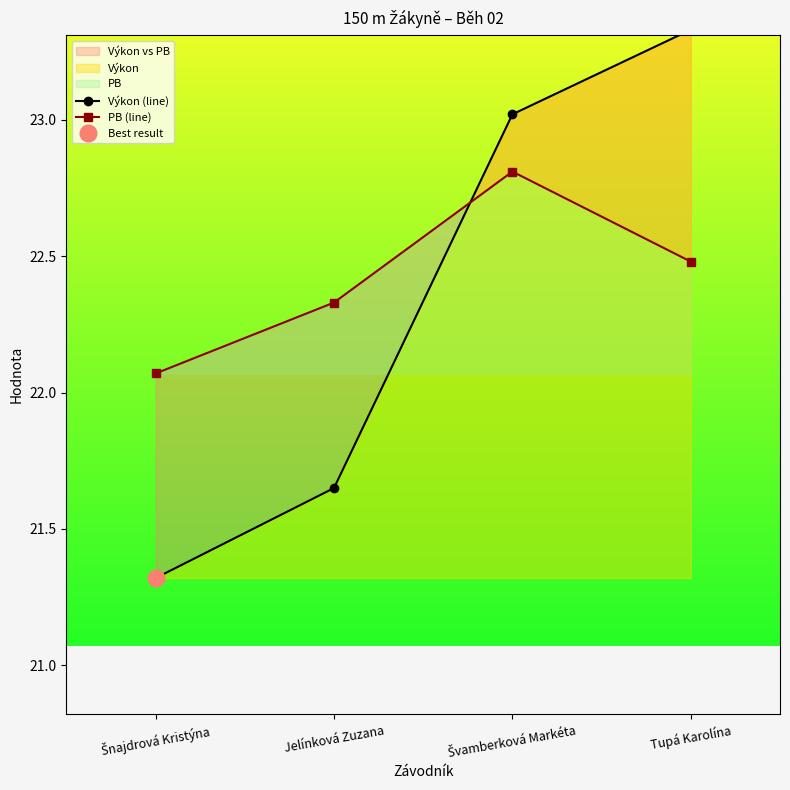

Rank the series by their average value, from highest to lowest.

PB (line), Výkon (line)